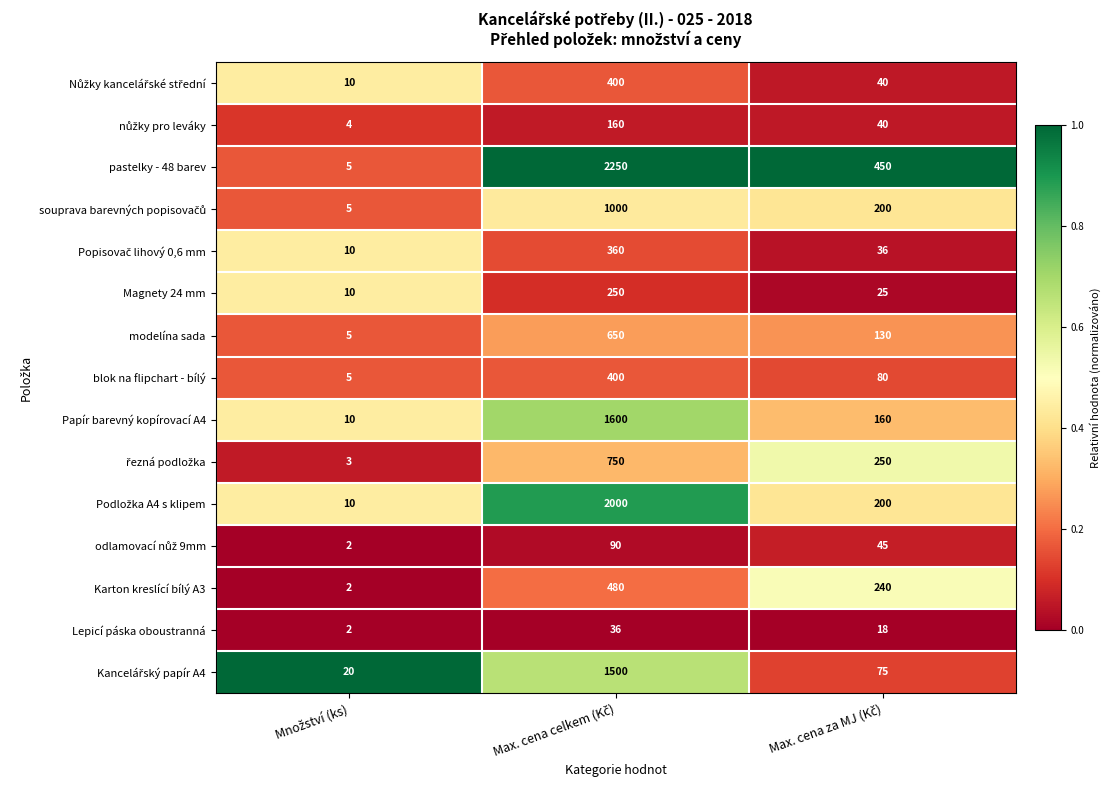

Which series has the widest spread of values?

pastelky - 48 barev